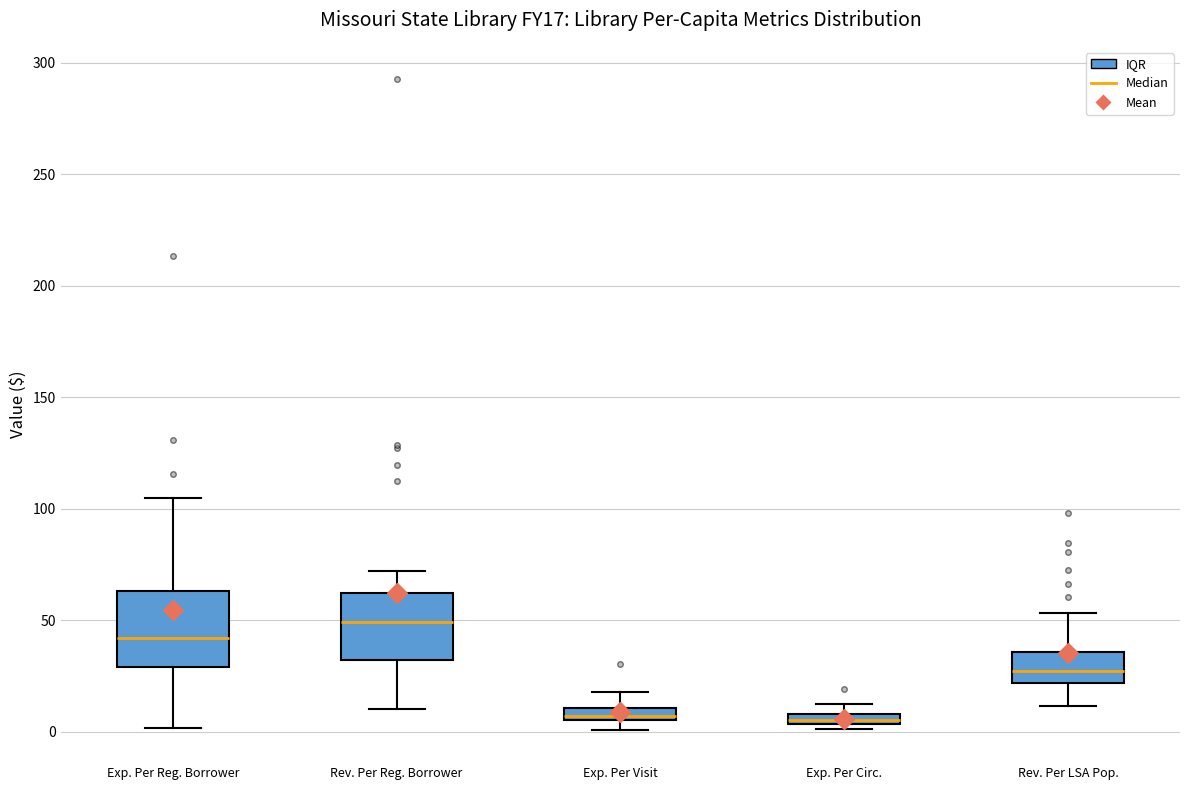

Which box's median line is the highest?

Rev. Per Reg. Borrower